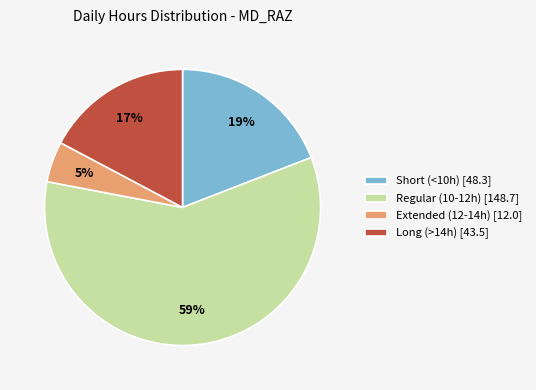

To the nearest percent, what is the difference between the Extended (12-14h) [12.0] and Long (>14h) [43.5] slice percentages?

12%